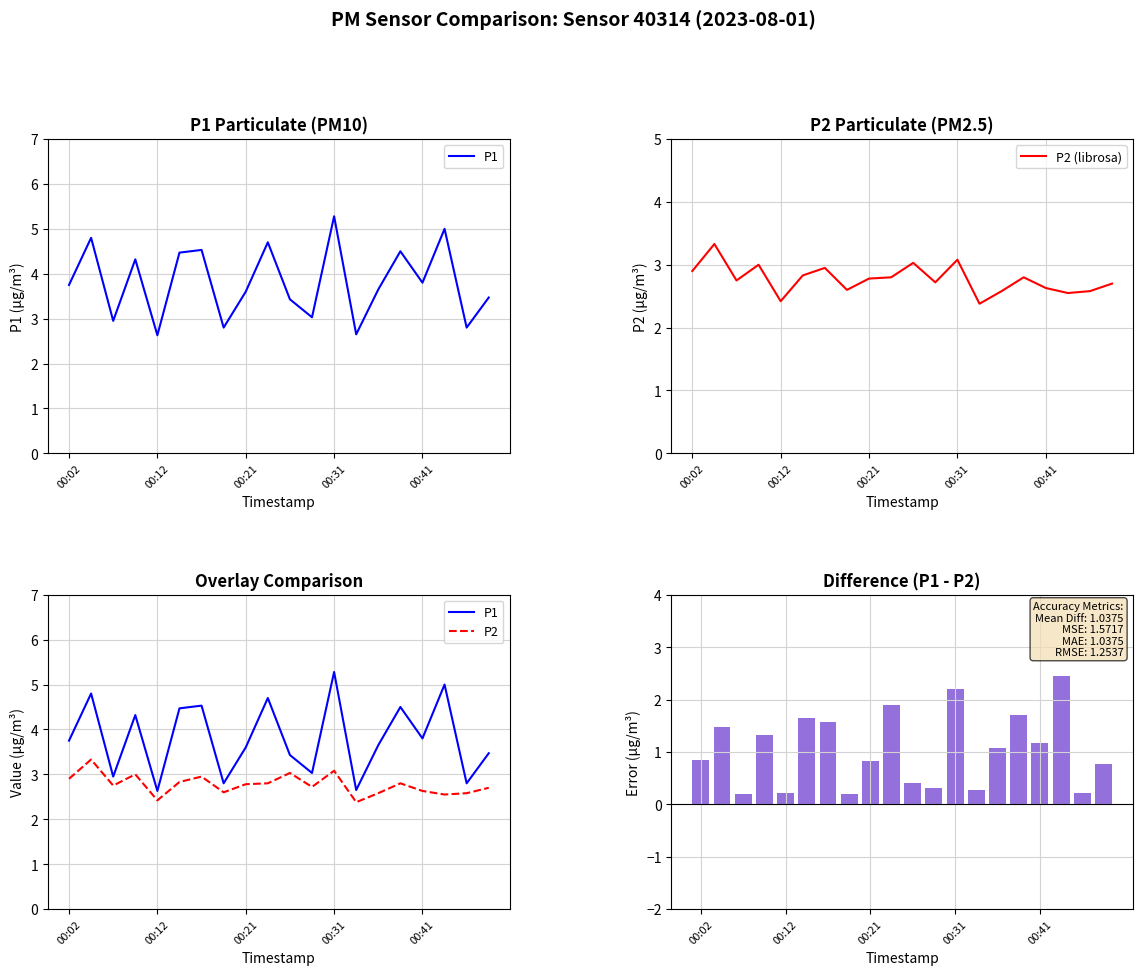

What is the highest value of the P2 (librosa) series?

3.3